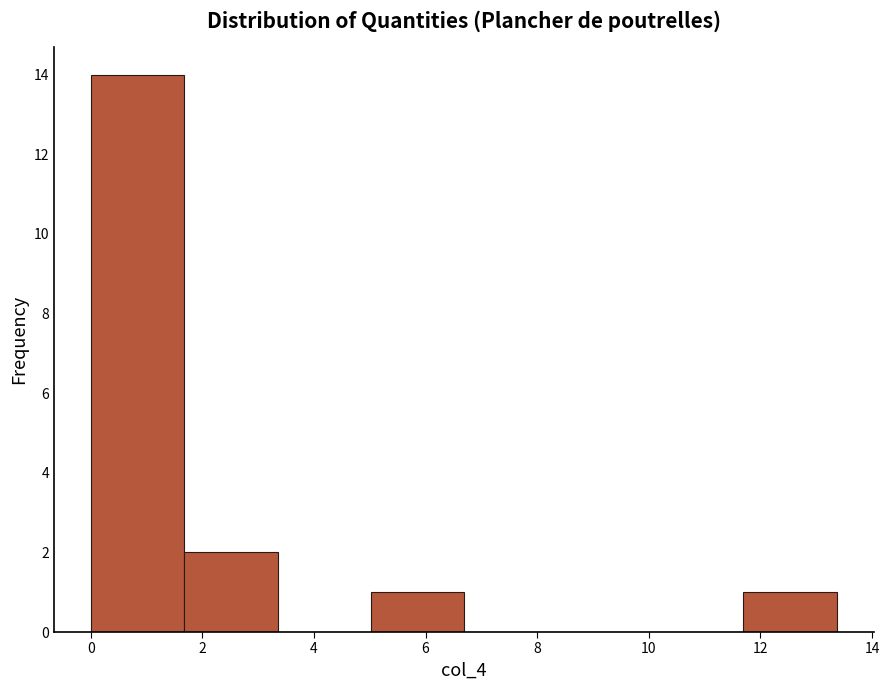

Over which range of the x-axis is the bar tallest?

0.0 to 1.6